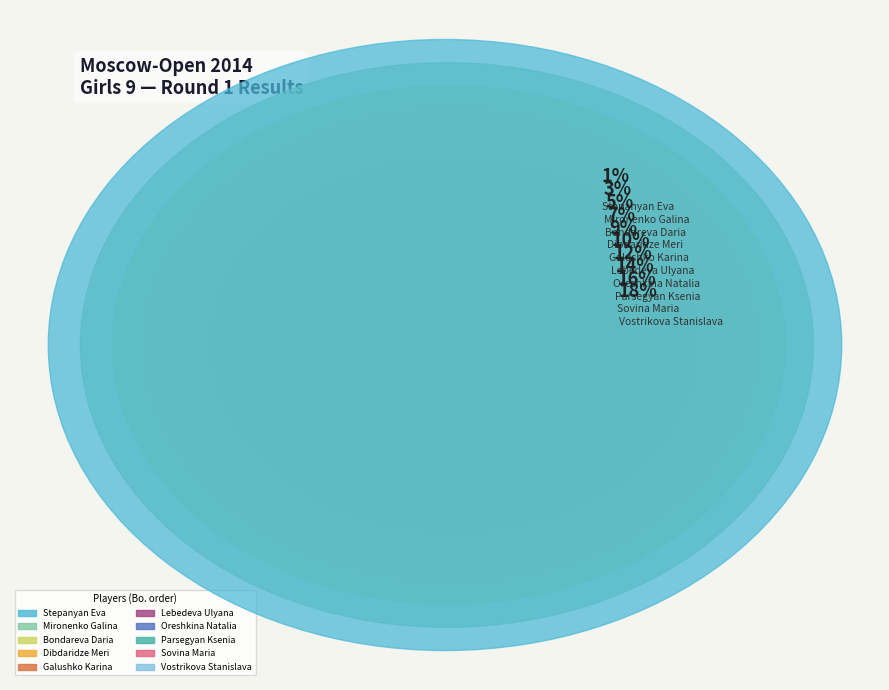

Do Stepanyan Eva and Lebedeva Ulyana together represent more than half of the pie?

No